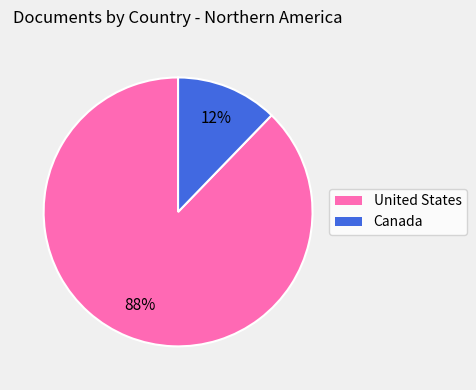

Is the sum of United States and Canada greater than half?

Yes